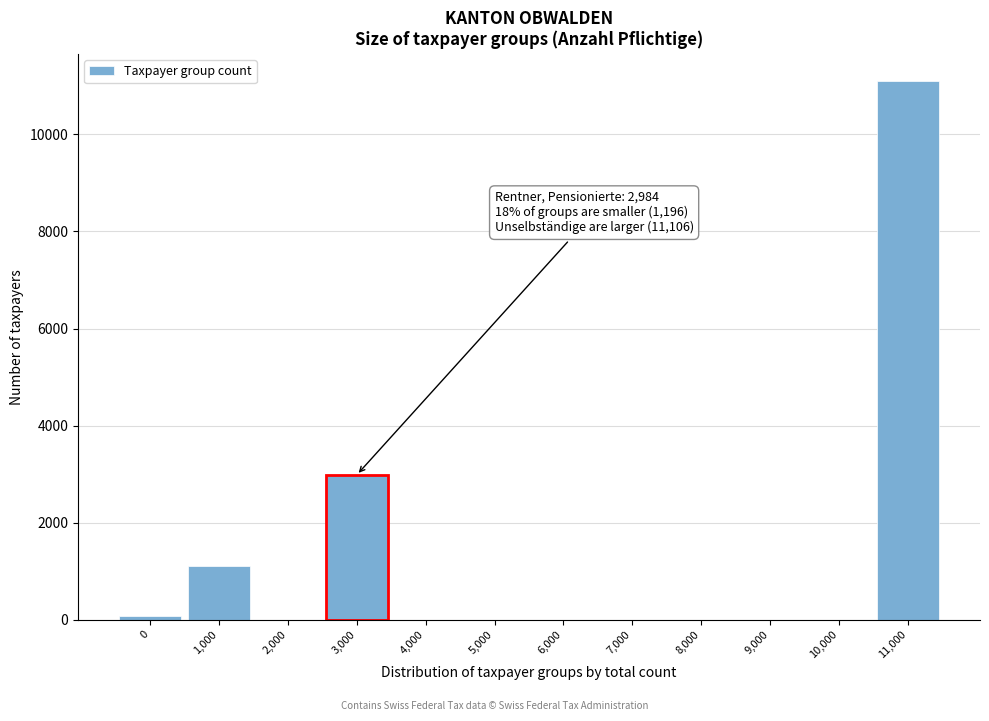

Reading right to left, what are all the values shown in this chart?

11,000=11106	10,000=0	9,000=0	8,000=0	7,000=0	6,000=0	5,000=0	4,000=0	3,000=2984	2,000=0	1,000=1111	0=85